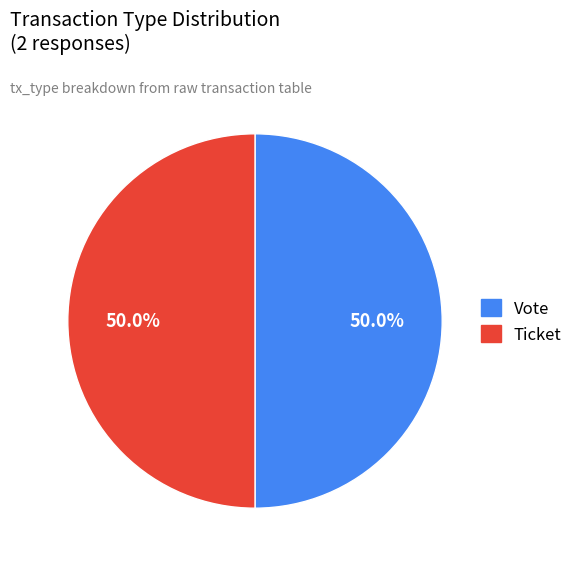

How many segments does this pie chart have?

2